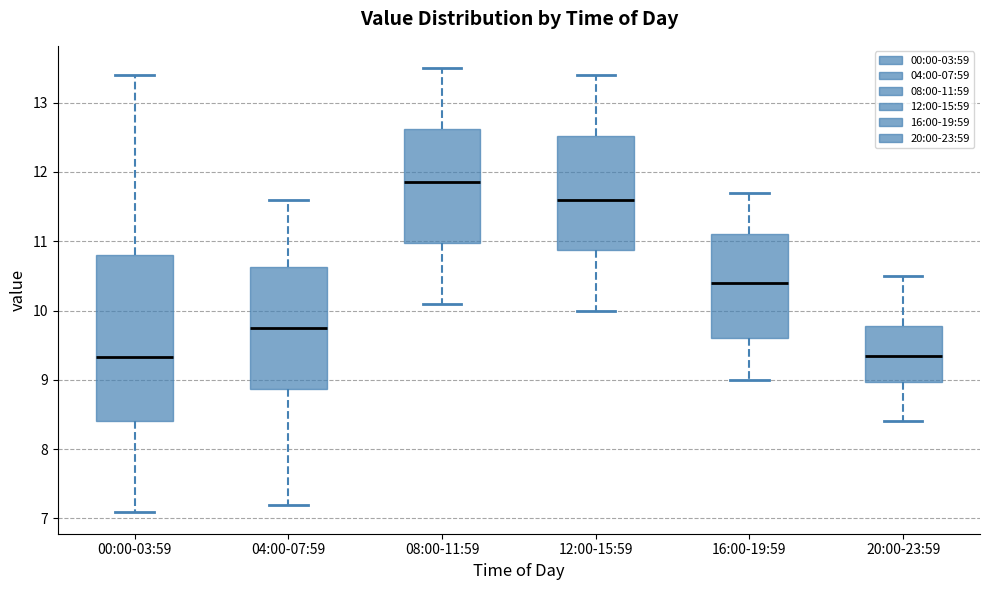

Reading left to right, transcribe this box plot: for each box, give where its median line is, the range the box spans, and where its two whiskers end, as read against the y-axis. The values are not printed on the chart, so give them approximately, as read against the axis.

00:00-03:59: median 9.3, box 8.4 to 10.8, whiskers 7.1 to 13.4
04:00-07:59: median 9.8, box 8.9 to 10.6, whiskers 7.2 to 11.6
08:00-11:59: median 11.9, box 11.0 to 12.6, whiskers 10.1 to 13.5
12:00-15:59: median 11.6, box 10.9 to 12.5, whiskers 10.0 to 13.4
16:00-19:59: median 10.4, box 9.6 to 11.1, whiskers 9.0 to 11.7
20:00-23:59: median 9.4, box 9.0 to 9.8, whiskers 8.4 to 10.5